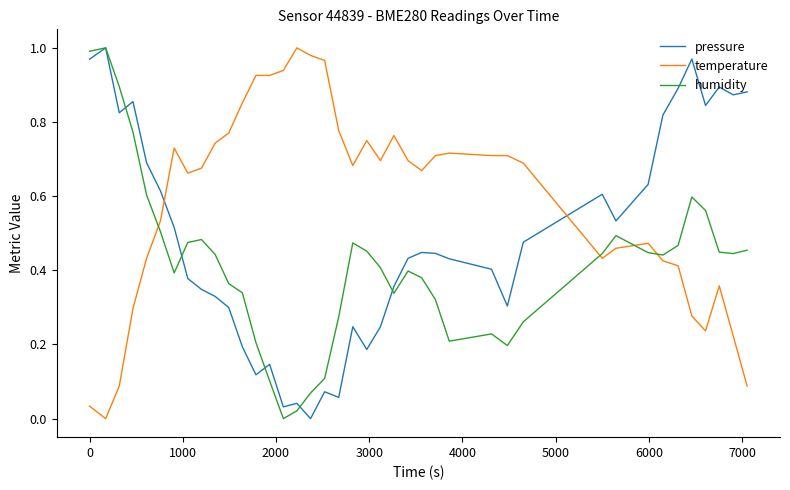

Is this an area chart (filled region under the line)?

No